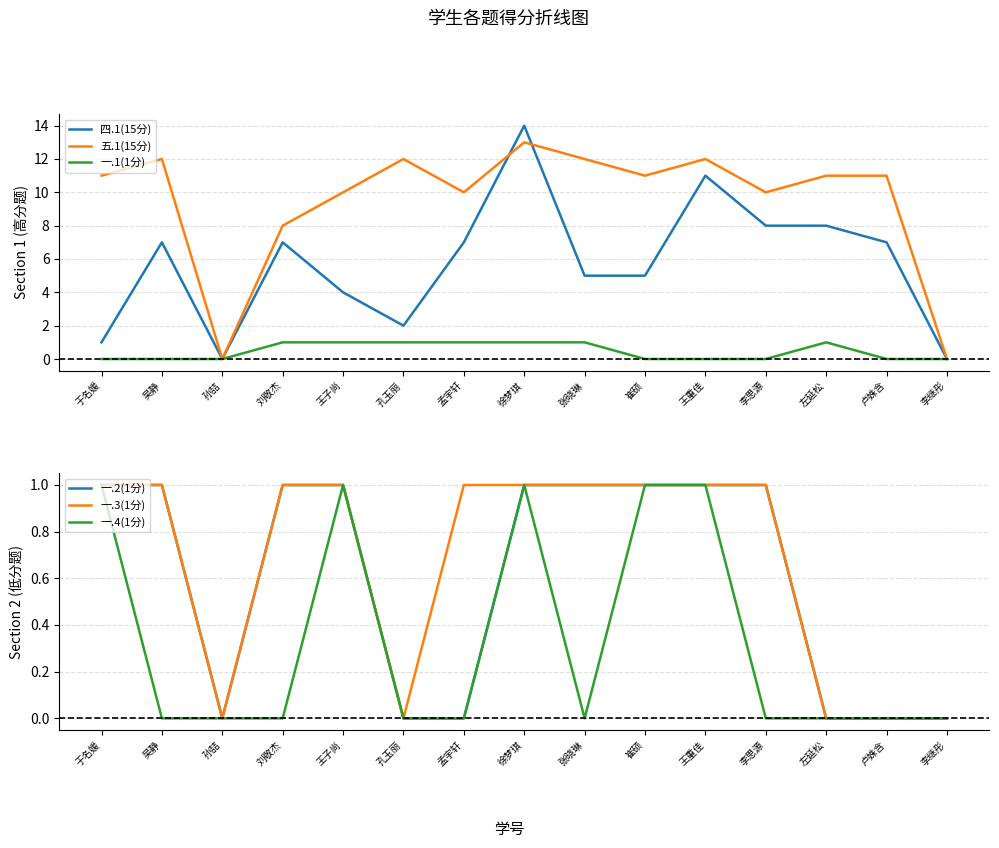

How many data points in 五.1(15分) are above 11?

5